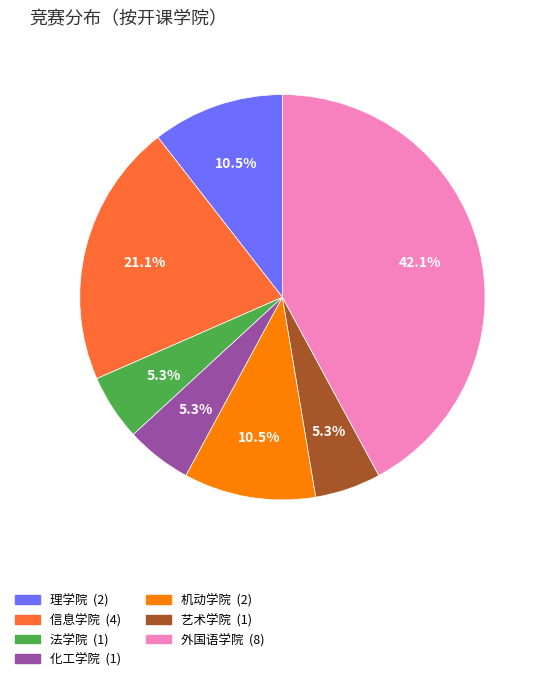

Does 理学院 account for over 50% of the chart?

No